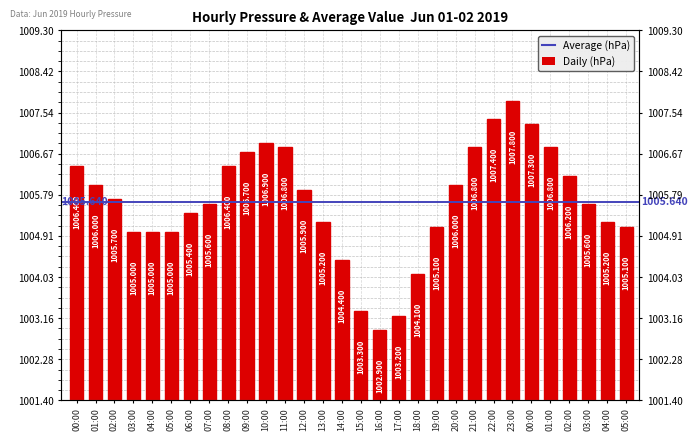

Reading right to left, transcribe all the data shown in this chart.

05:00=1005.1	04:00=1005.2	03:00=1005.6	02:00=1006.2	01:00=1006.8	00:00=1007.3	23:00=1007.8	22:00=1007.4	21:00=1006.8	20:00=1006.0	19:00=1005.1	18:00=1004.1	17:00=1003.2	16:00=1002.9	15:00=1003.3	14:00=1004.4	13:00=1005.2	12:00=1005.9	11:00=1006.8	10:00=1006.9	09:00=1006.7	08:00=1006.4	07:00=1005.6	06:00=1005.4	05:00=1005.0	04:00=1005.0	03:00=1005.0	02:00=1005.7	01:00=1006.0	00:00=1006.4